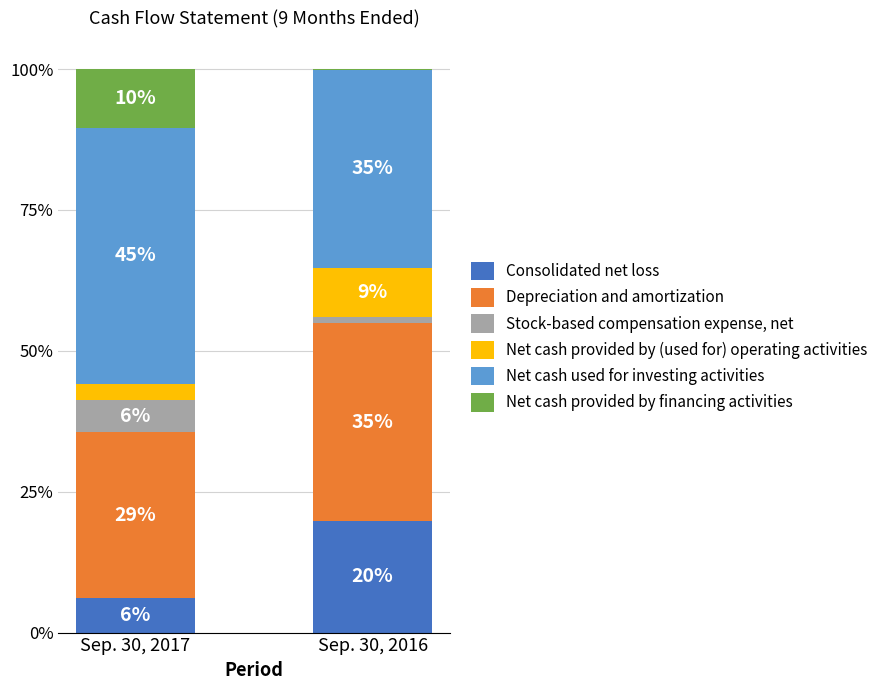

Does the chart contain stacked bars?

Yes